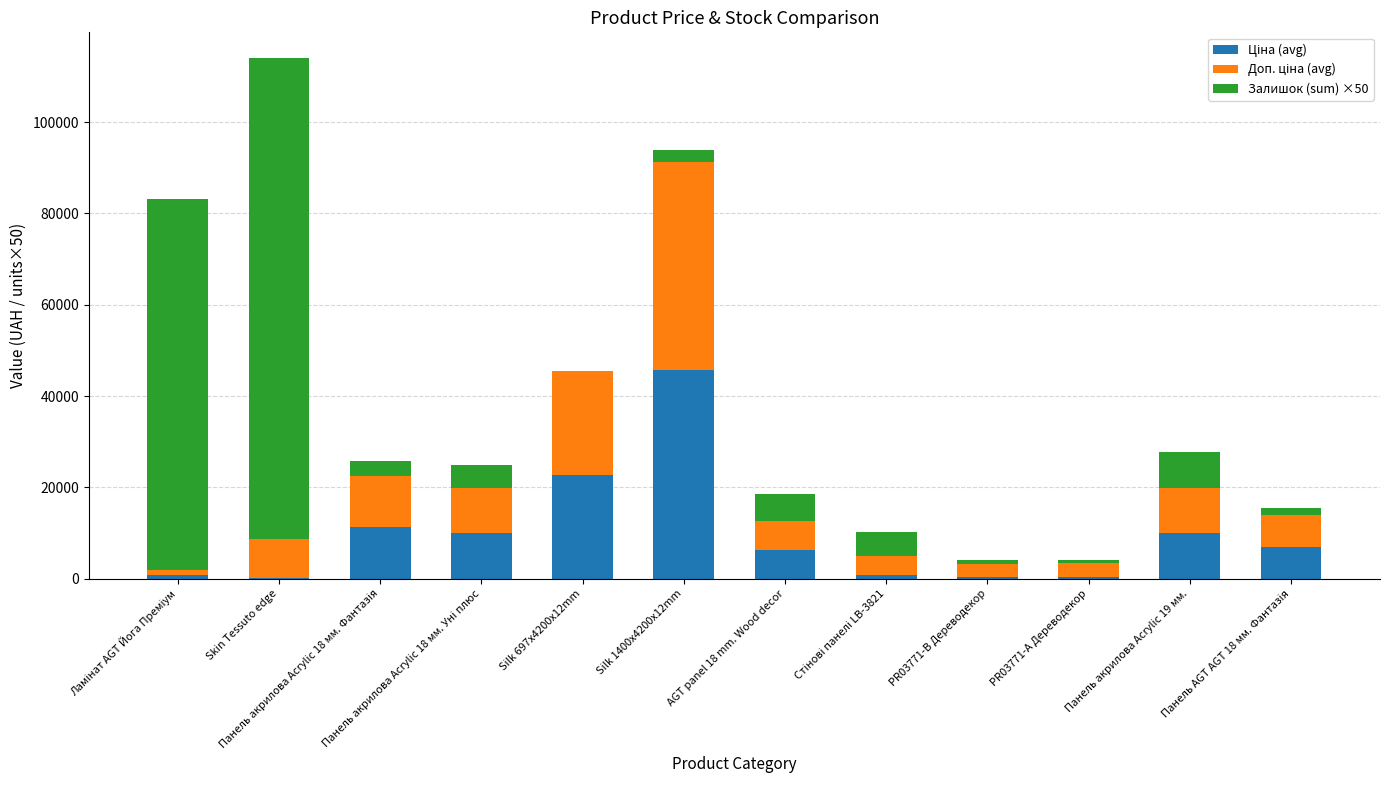

Is it true that Доп. ціна (avg) equals 45607.2 at Silk 1400x4200x12mm?

True